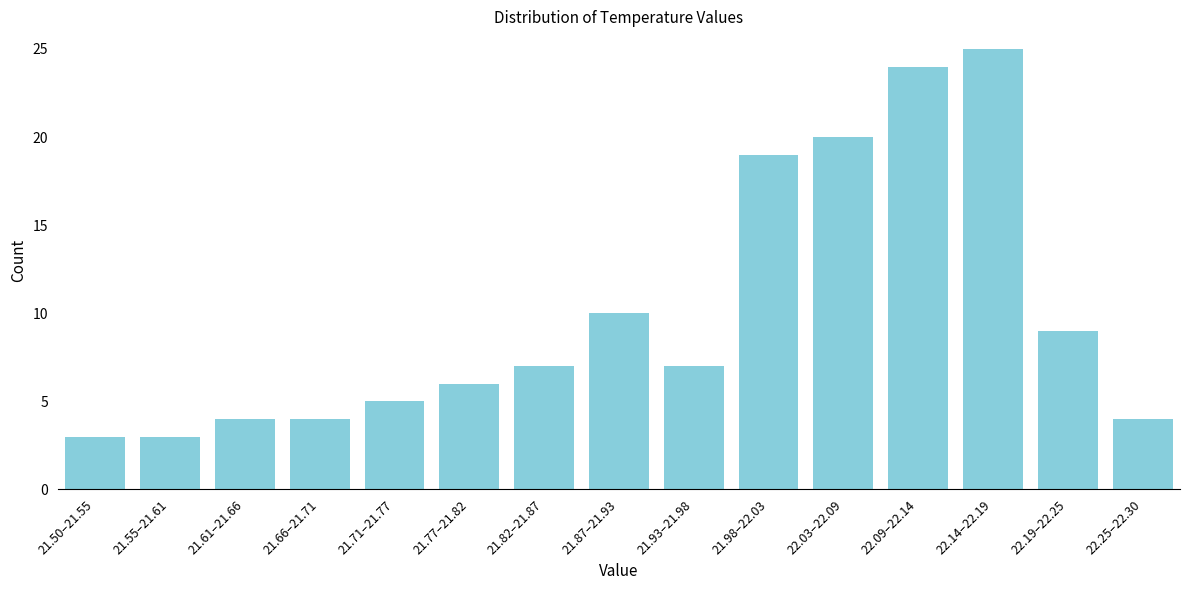

Reading left to right, what are all the values shown in this chart?

21.50–21.55=3	21.55–21.61=3	21.61–21.66=4	21.66–21.71=4	21.71–21.77=5	21.77–21.82=6	21.82–21.87=7	21.87–21.93=10	21.93–21.98=7	21.98–22.03=19	22.03–22.09=20	22.09–22.14=24	22.14–22.19=25	22.19–22.25=9	22.25–22.30=4